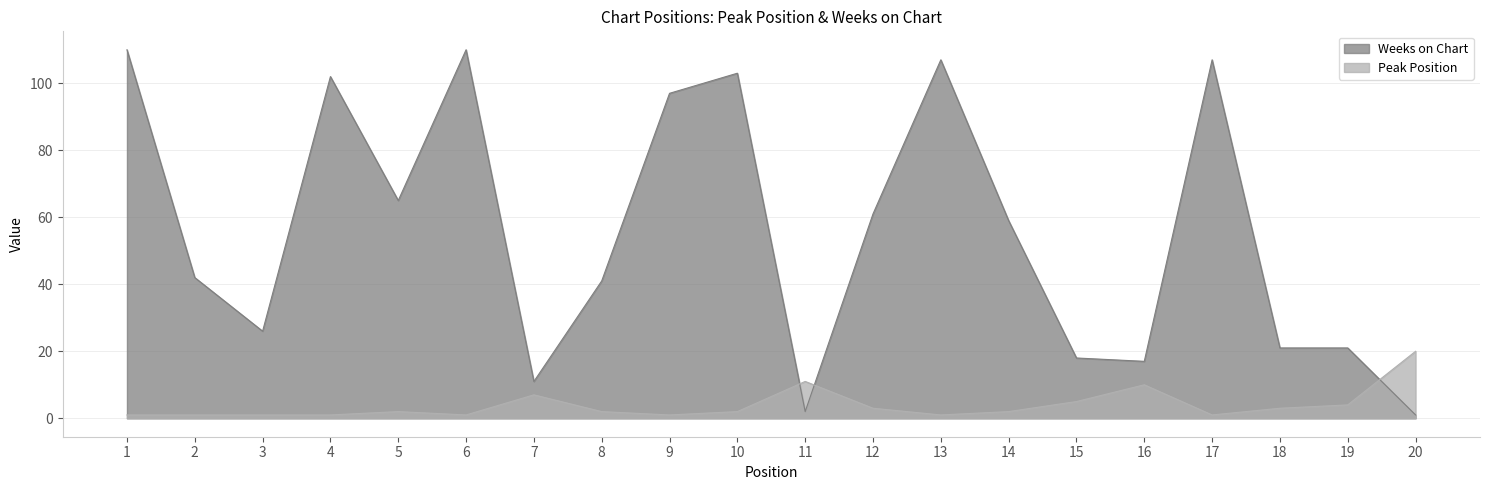

Count the number of categories in the chart.

20